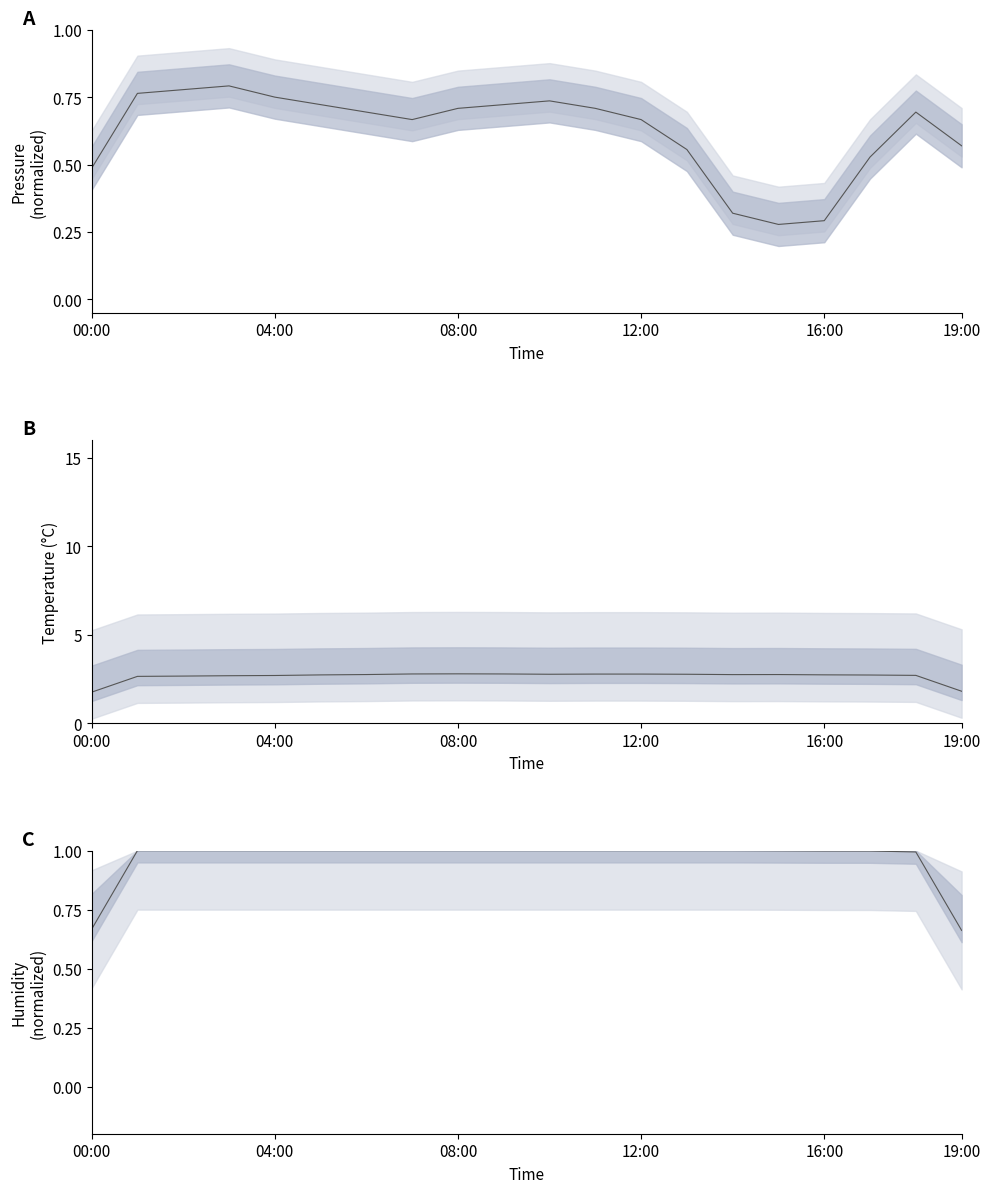

What is the spread (max minus min) of values at 18?

2.0